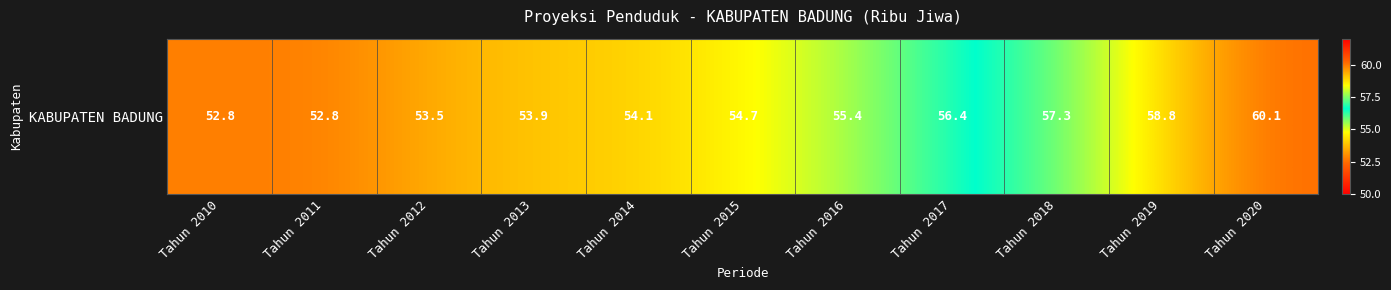

What is the ratio of the value at Tahun 2019 to the value at Tahun 2017?

1.0